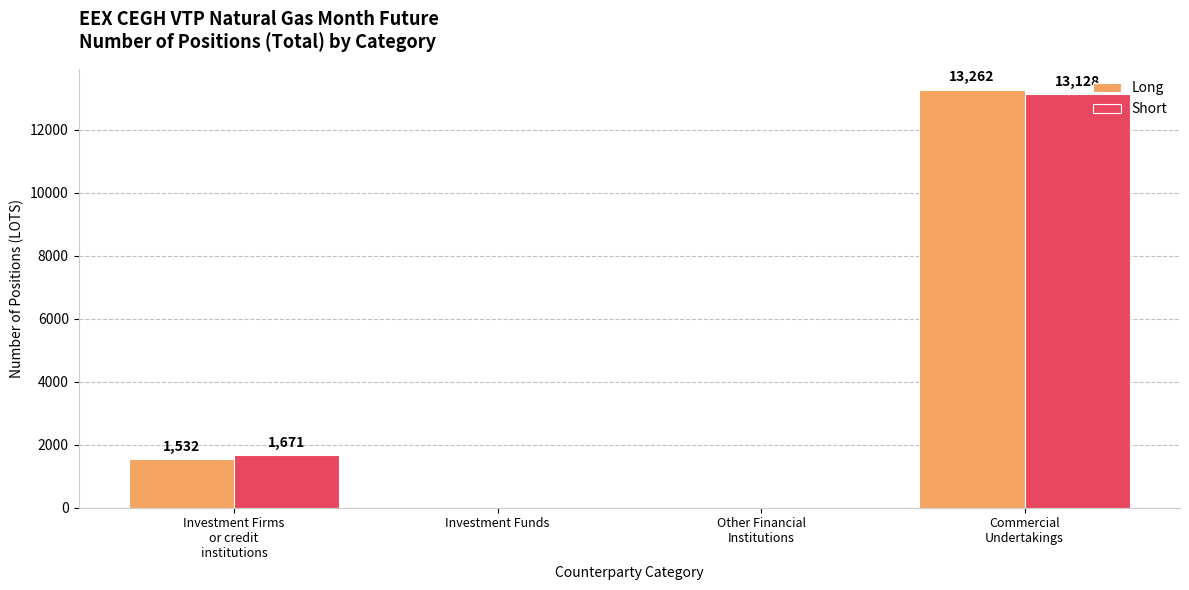

Reading right to left, extract all data points from this chart.

Long: 13262	0	0	1532
Short: 13128	0	0	1671